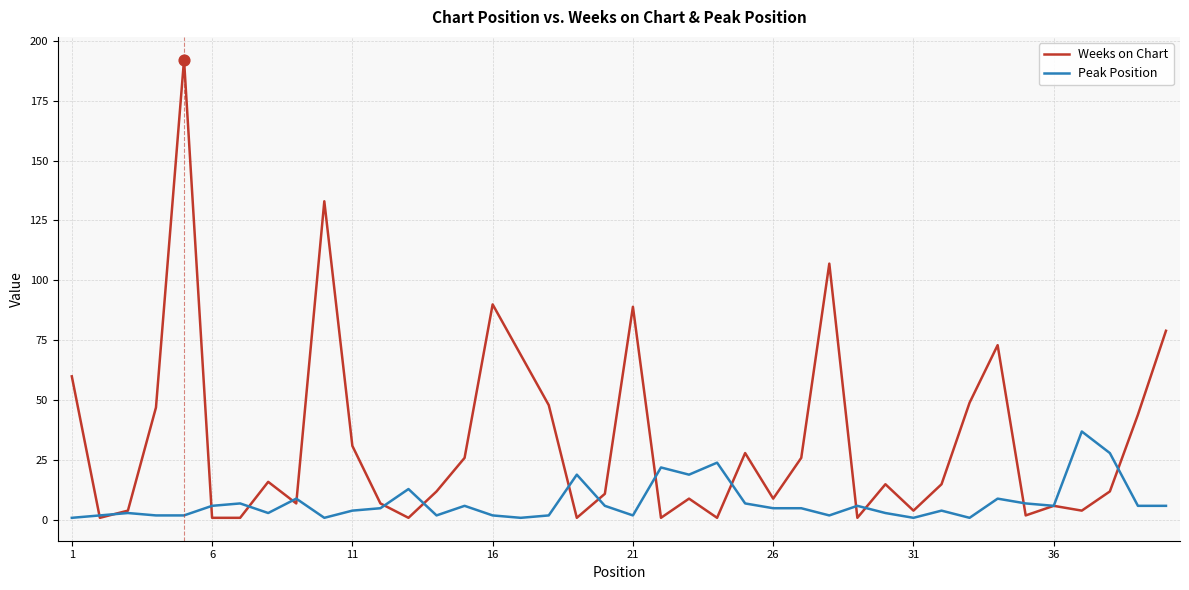

Which series has the largest range (max minus min)?

Weeks on Chart